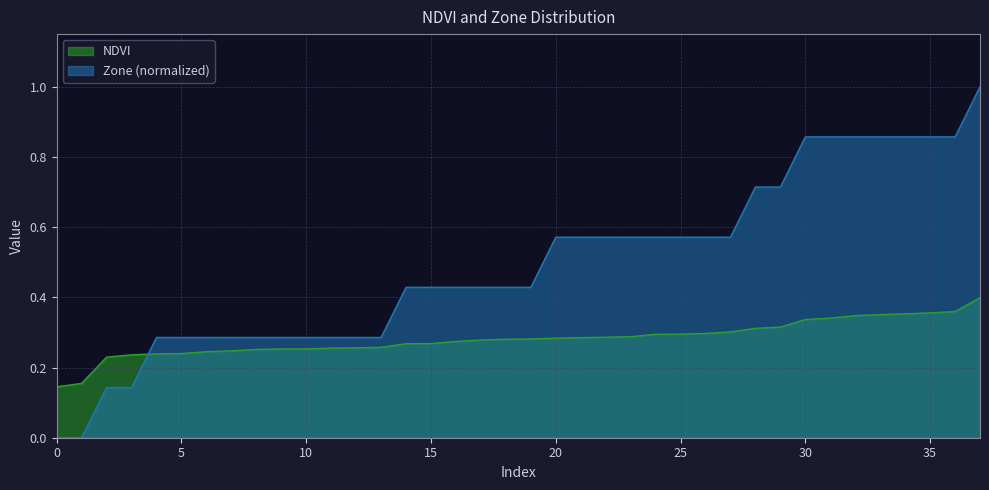

Is it true that NDVI equals 0.2 at 23?

False